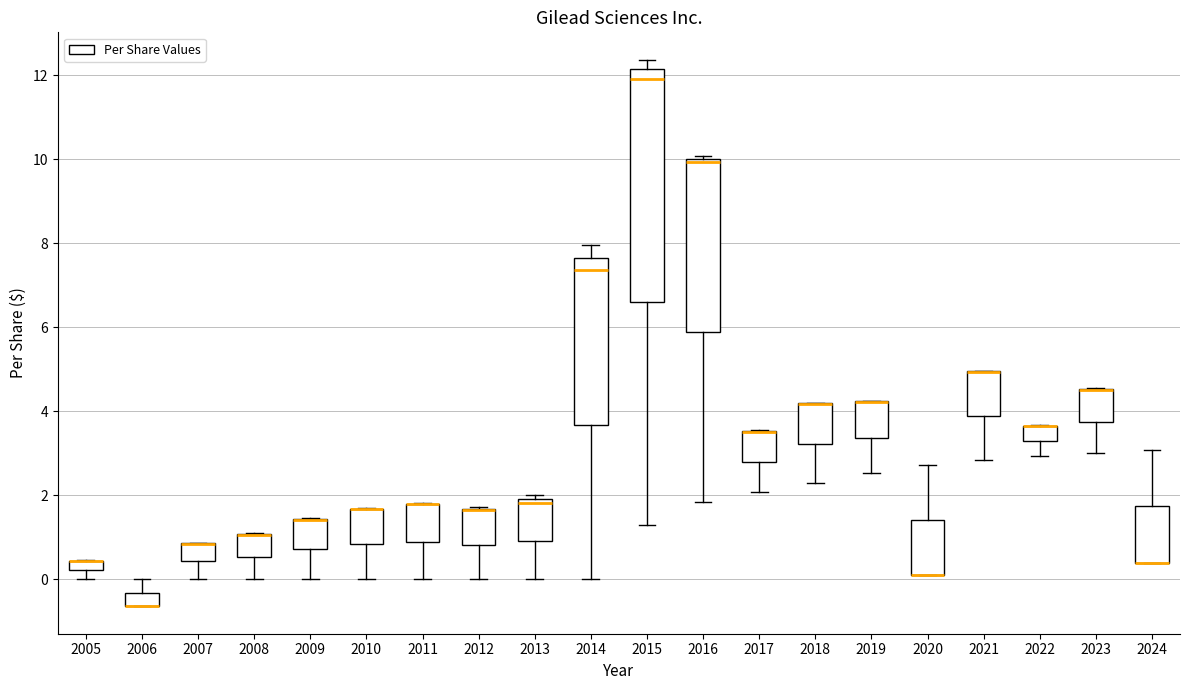

Where is the upper edge of the box at x = 2022 on the y-axis? The values are not printed on the chart, so give them approximately, as read against the axis.

3.6